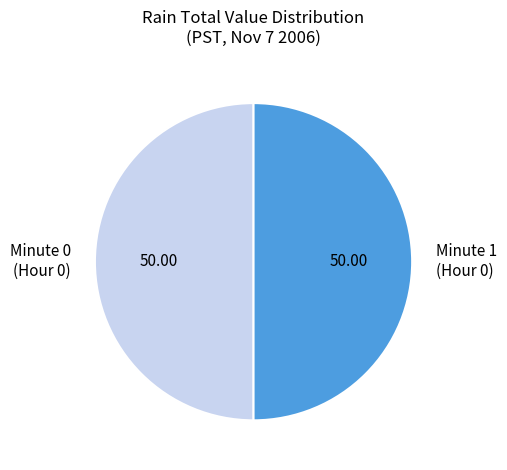

Is the sum of Minute 0 (Hour 0) and Minute 1 (Hour 0) greater than half?

Yes